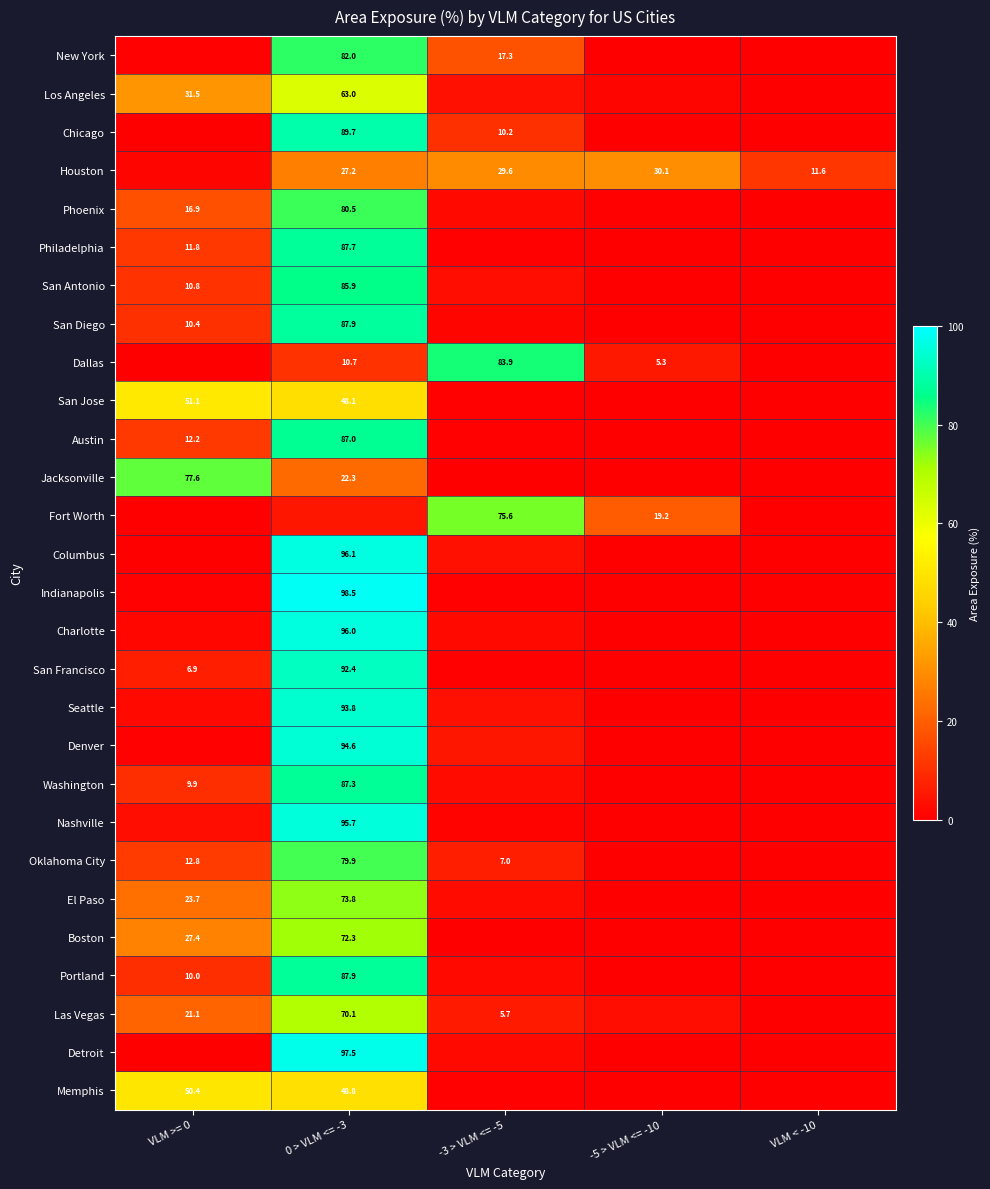

Is the value of Denver at 0 > VLM <= -3 greater than the value of Columbus at 0 > VLM <= -3?

No